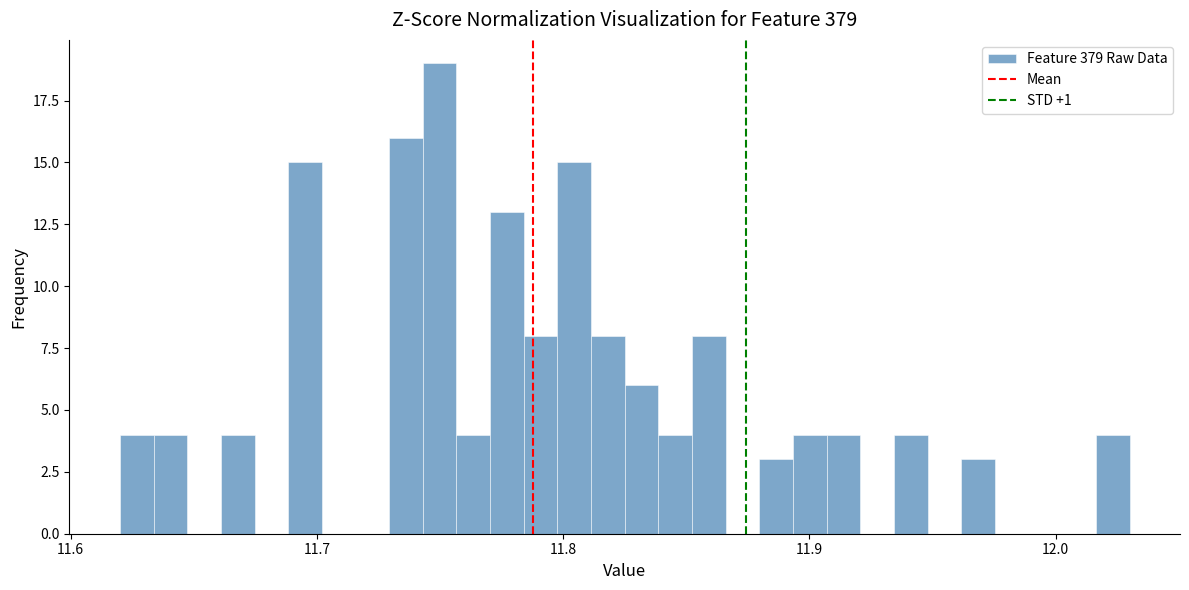

Around what value on the x-axis is the tallest bar? Give the approximate position of its centre, as read against the axis.

11.75